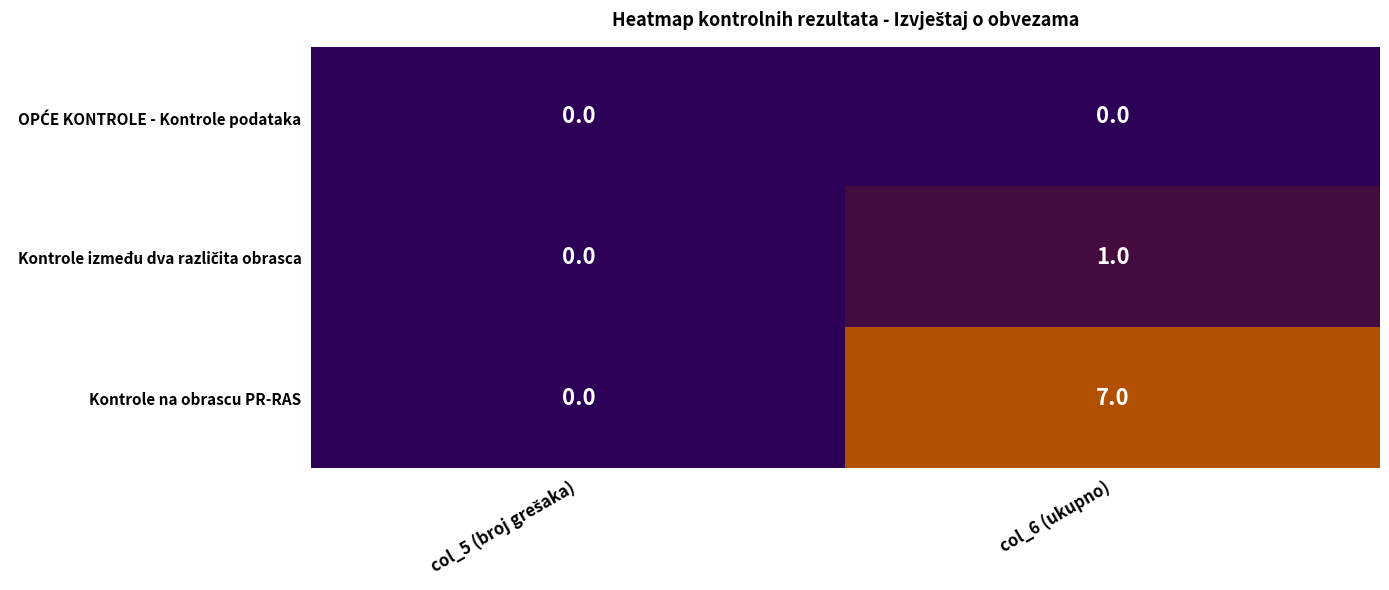

True or false: Kontrole na obrascu PR-RAS has a value of 9 at col_6 (ukupno).

False